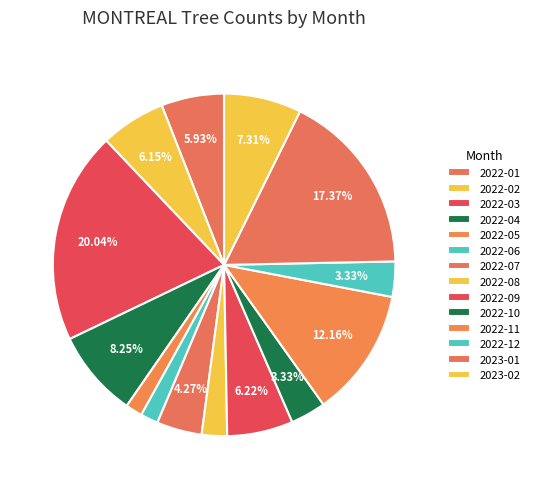

True or false: 2022-12 accounts for 3% of the total.

True